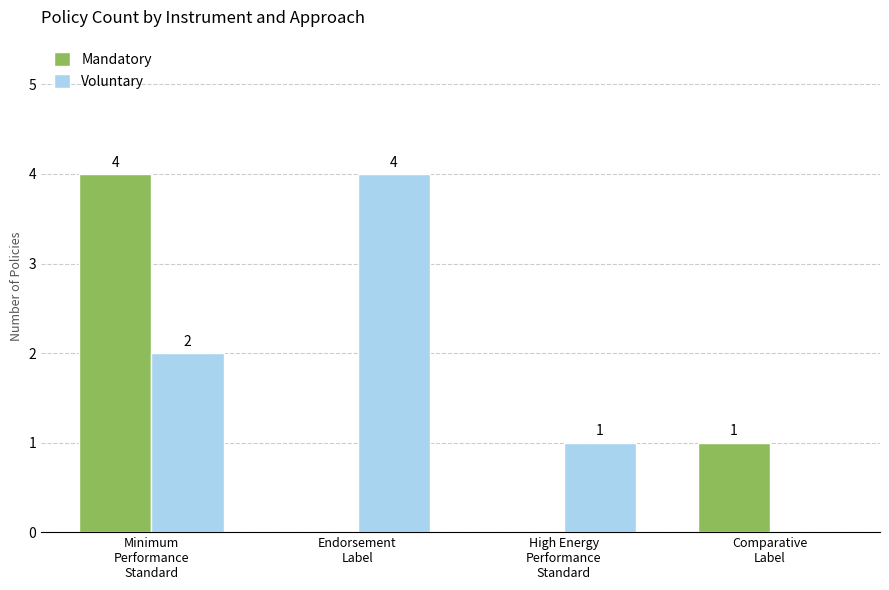

What is the maximum value for Mandatory?

4